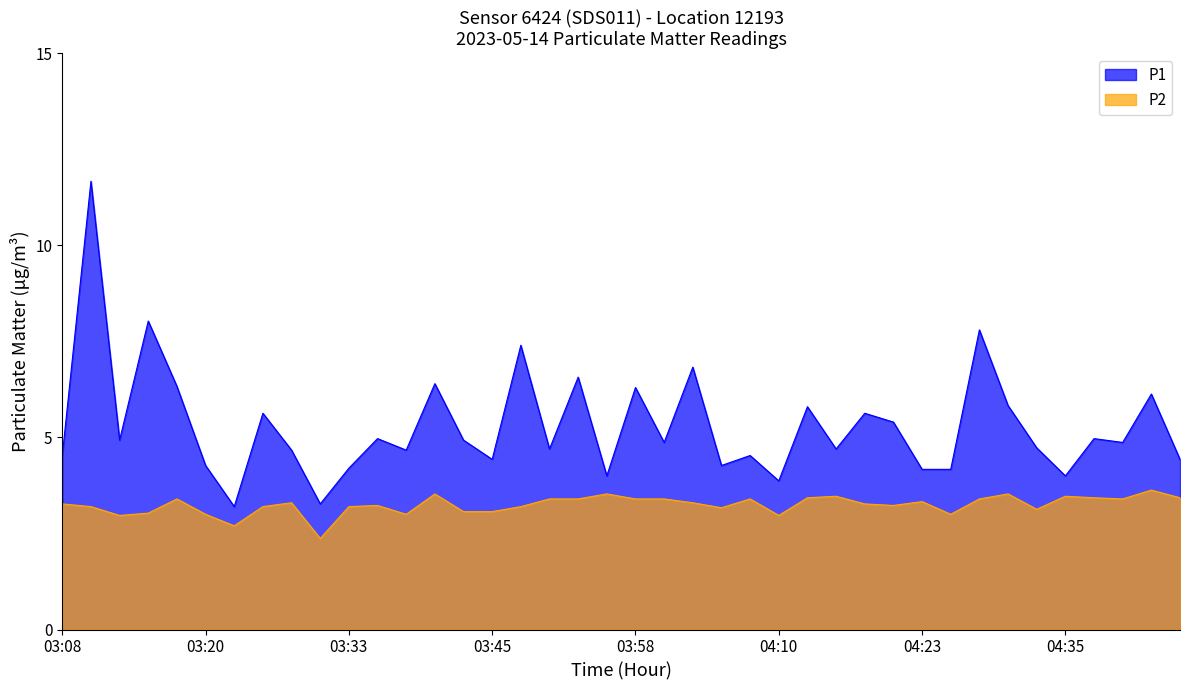

What are all the series names shown in the legend?

P1, P2